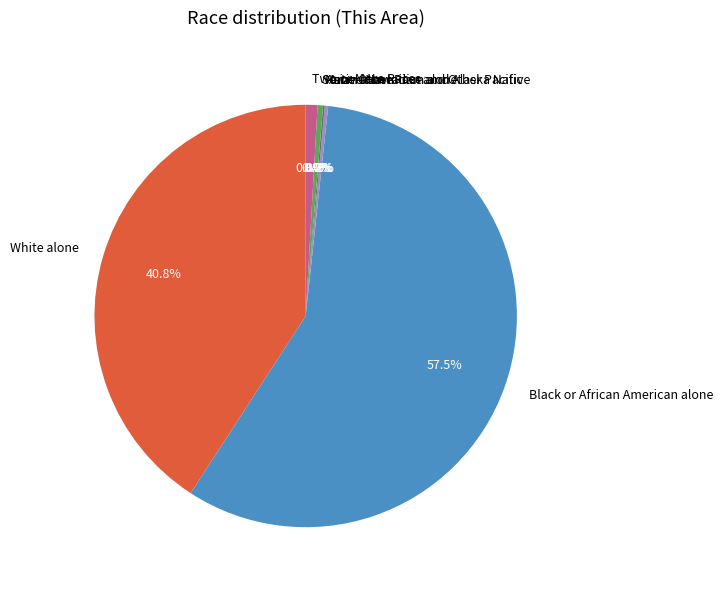

How many slices are in this pie chart?

7